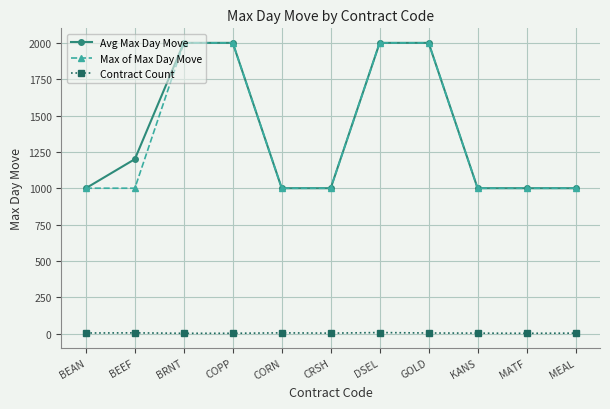

Does the chart display data point markers on the line(s)?

Yes